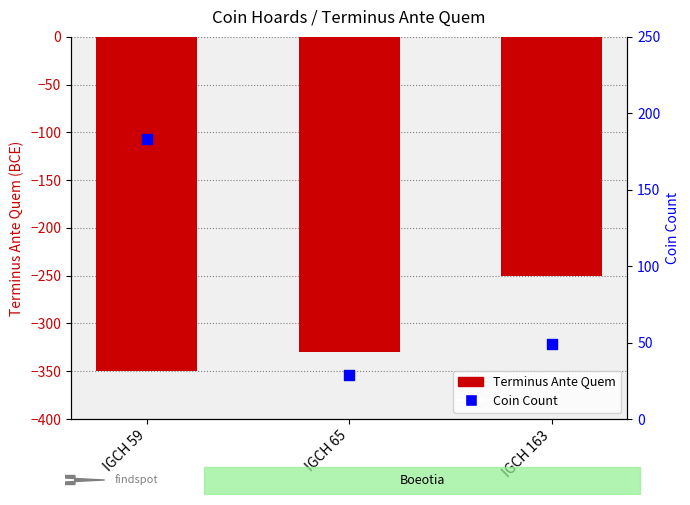

What are all the series names shown in the legend?

Terminus Ante Quem, Coin Count